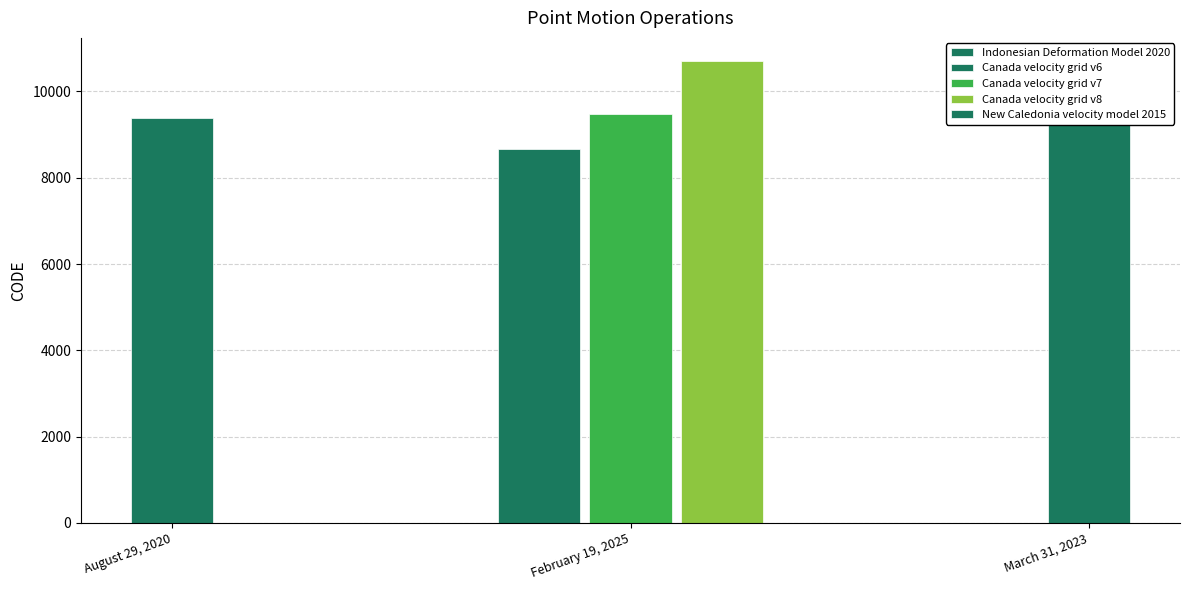

Which label corresponds to the largest value in the chart?

Canada velocity grid v8